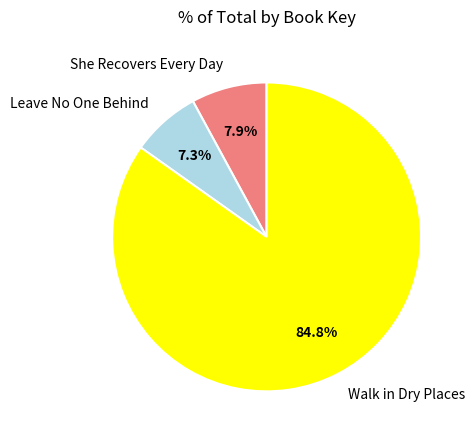

To the nearest percent, what is the difference between the Leave No One Behind and She Recovers Every Day slice percentages?

1%